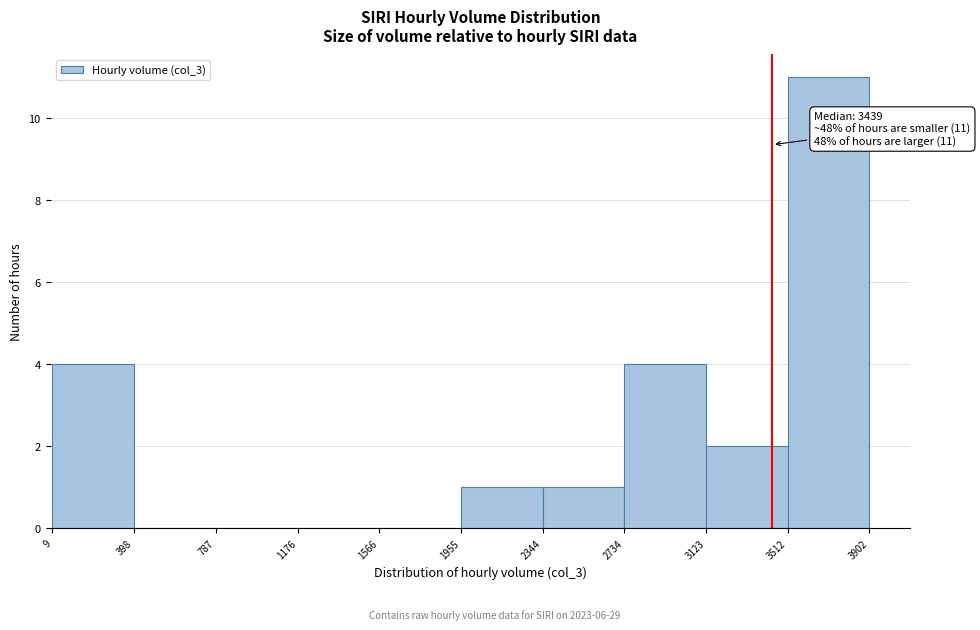

Which range on the x-axis has the tallest bar?

3512 to 3902